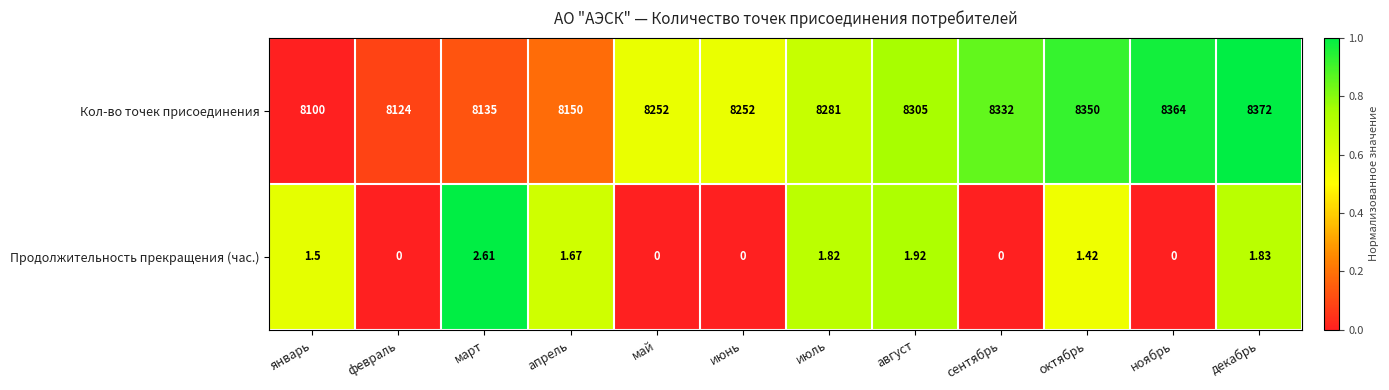

At июль, list the series in order from largest to smallest.

Кол-во точек присоединения, Продолжительность прекращения (час.)